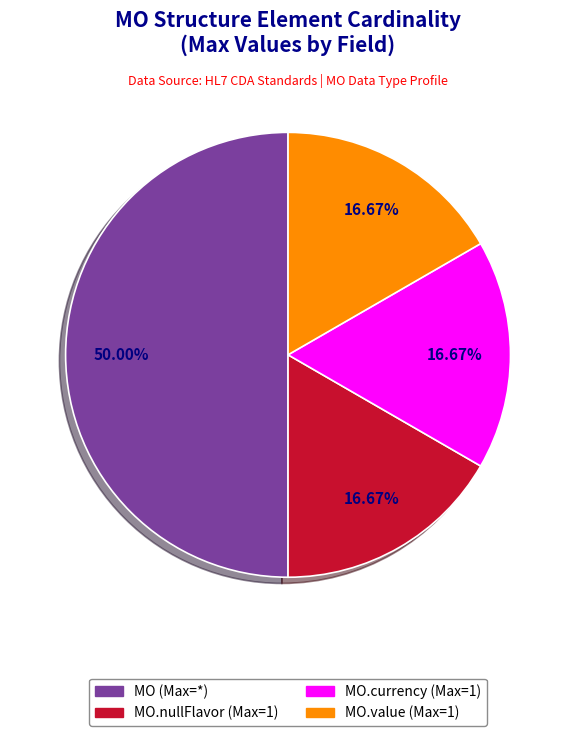

What is the smallest slice in the pie chart?

MO.nullFlavor